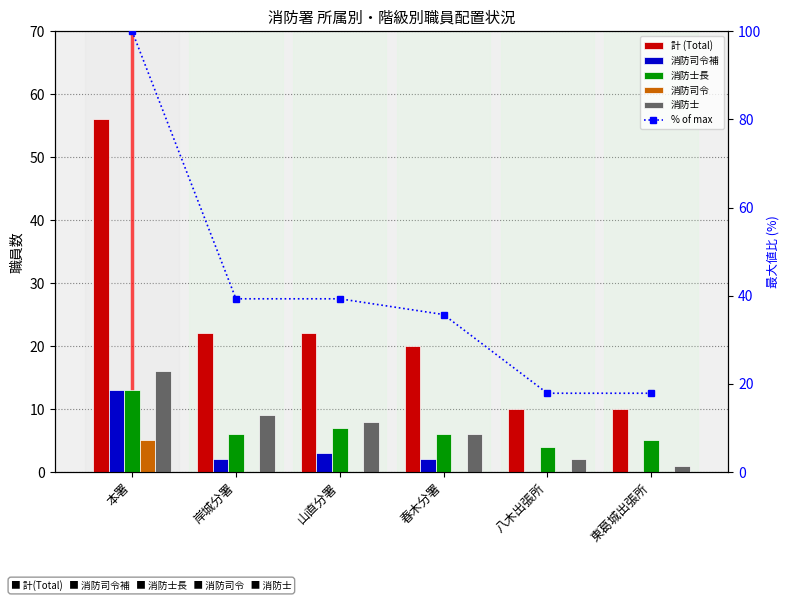

What is the value of the 消防司令補 bar at the 1st from the left?

13.0